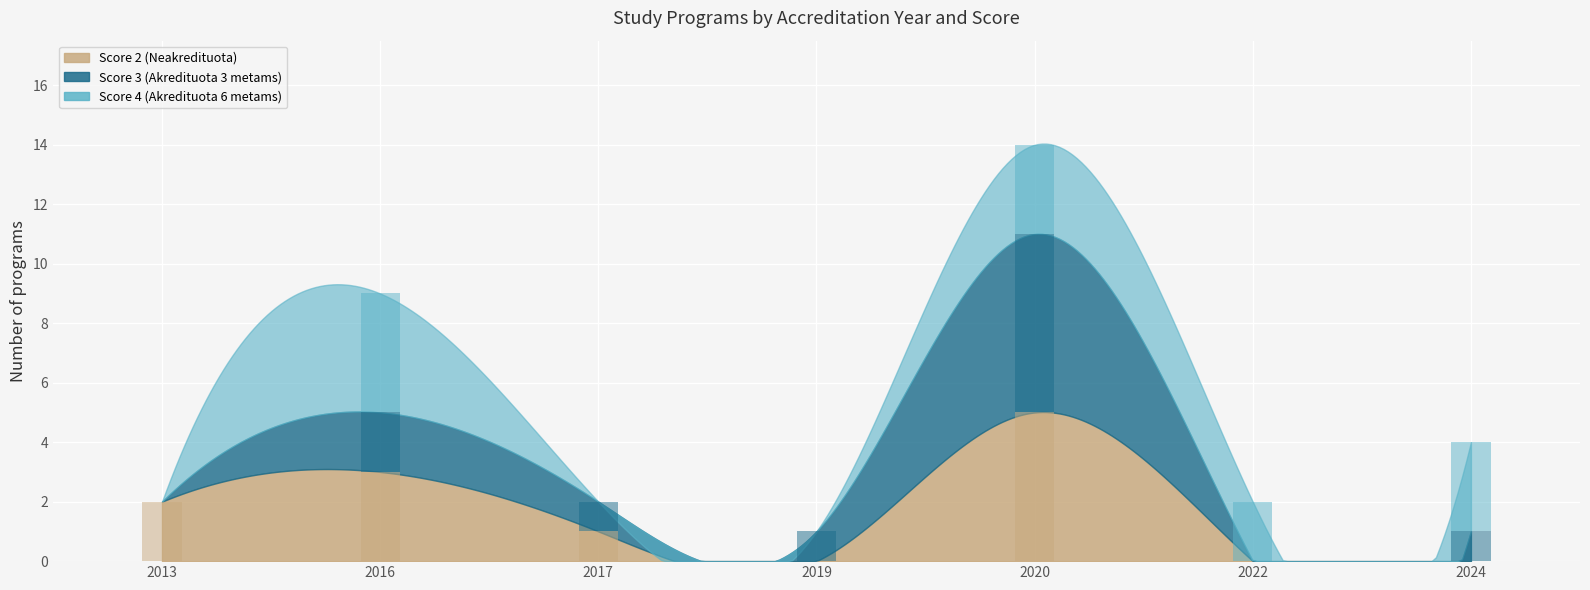

How many data points in Score 4 (Akredituota 6 metams) are above 2?

3